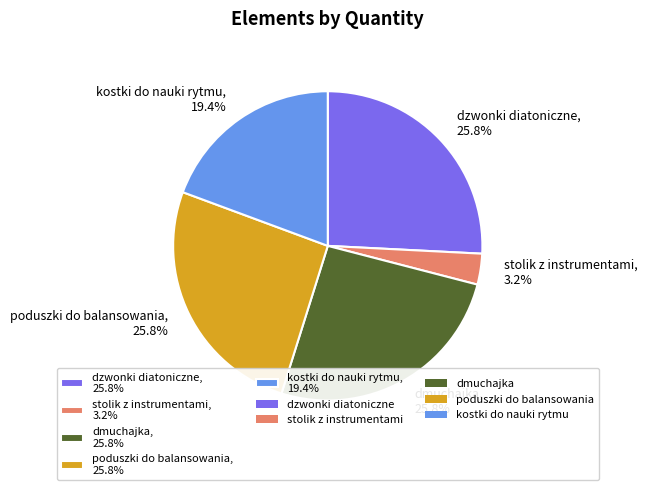

Count the number of slices in the pie.

5